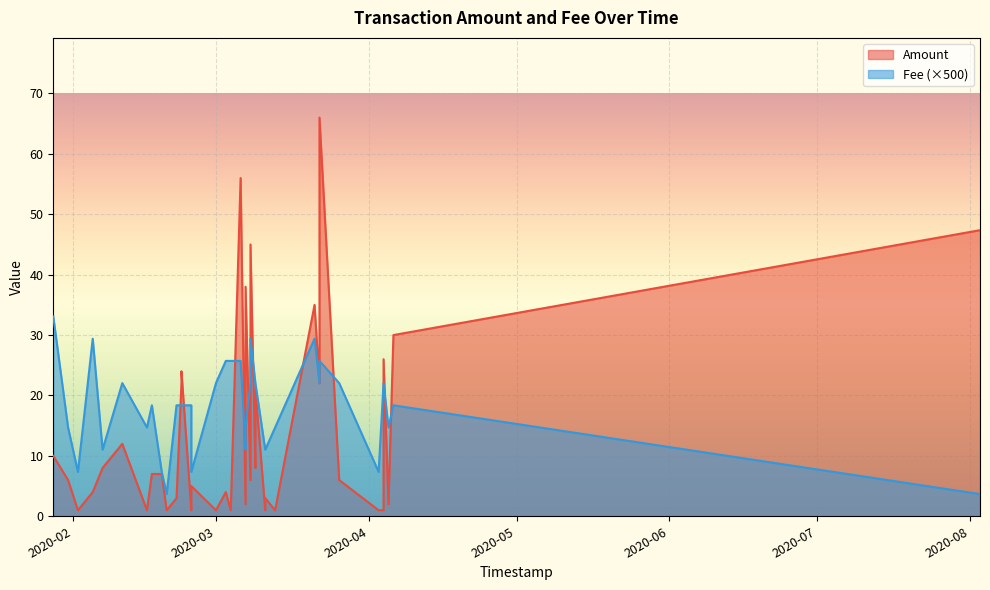

Rank the categories by Amount value from highest to lowest.

8, 19, 0, 15, 18, 9, 1, 4, 25, 7, 26, 13, 32, 37, 14, 33, 29, 30, 6, 16, 36, 23, 21, 34, 12, 27, 2, 17, 3, 5, 10, 11, 20, 22, 24, 28, 31, 35